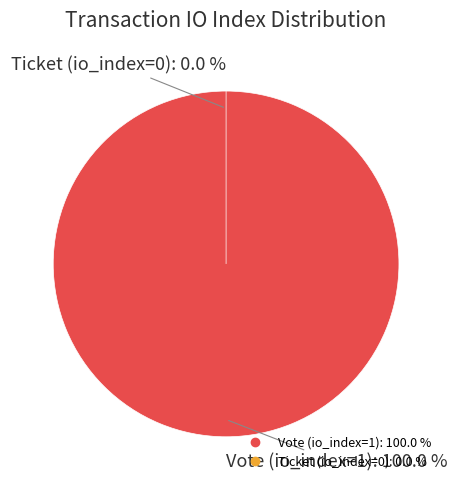

Do Vote (io_index=1) and Ticket (io_index=0) together represent more than half of the pie?

Yes